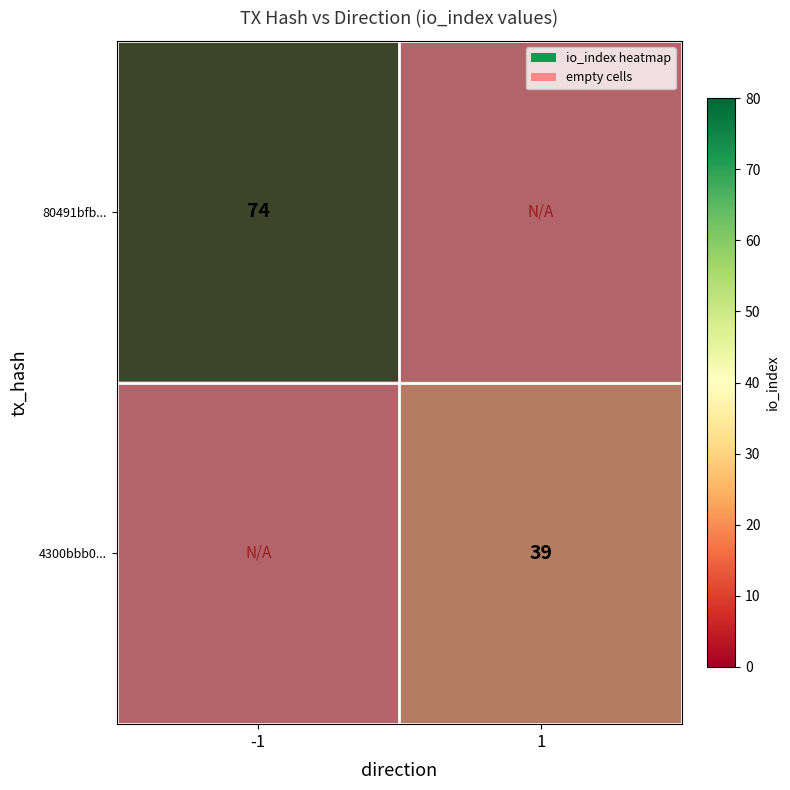

Reading right to left, extract all data points from this chart.

80491bfb...: 74	-1
4300bbb0...: 39	1